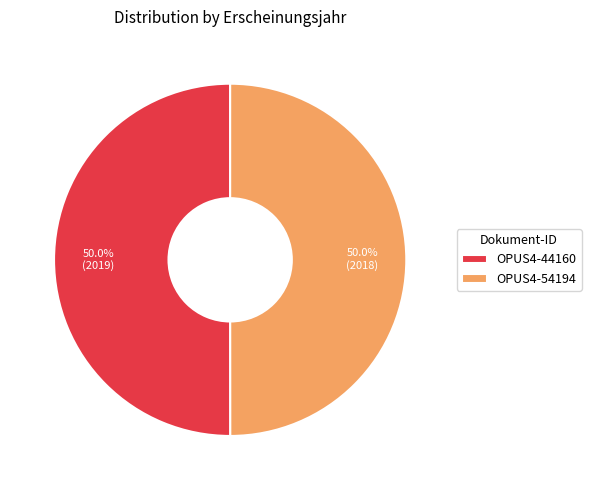

To the nearest percent, what portion does OPUS4-54194 represent?

50%